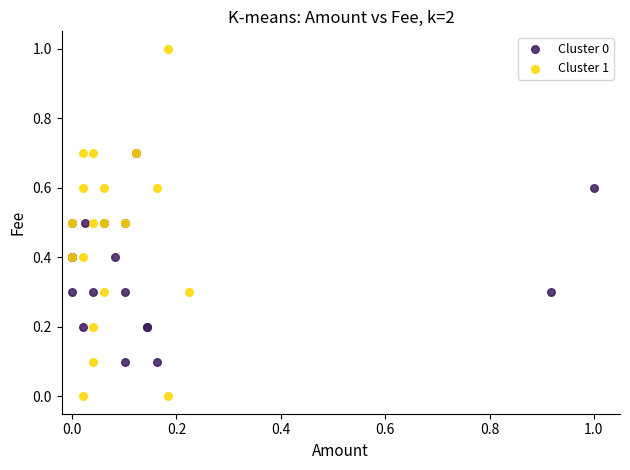

Which series contains the lowest Y value?

Cluster 1